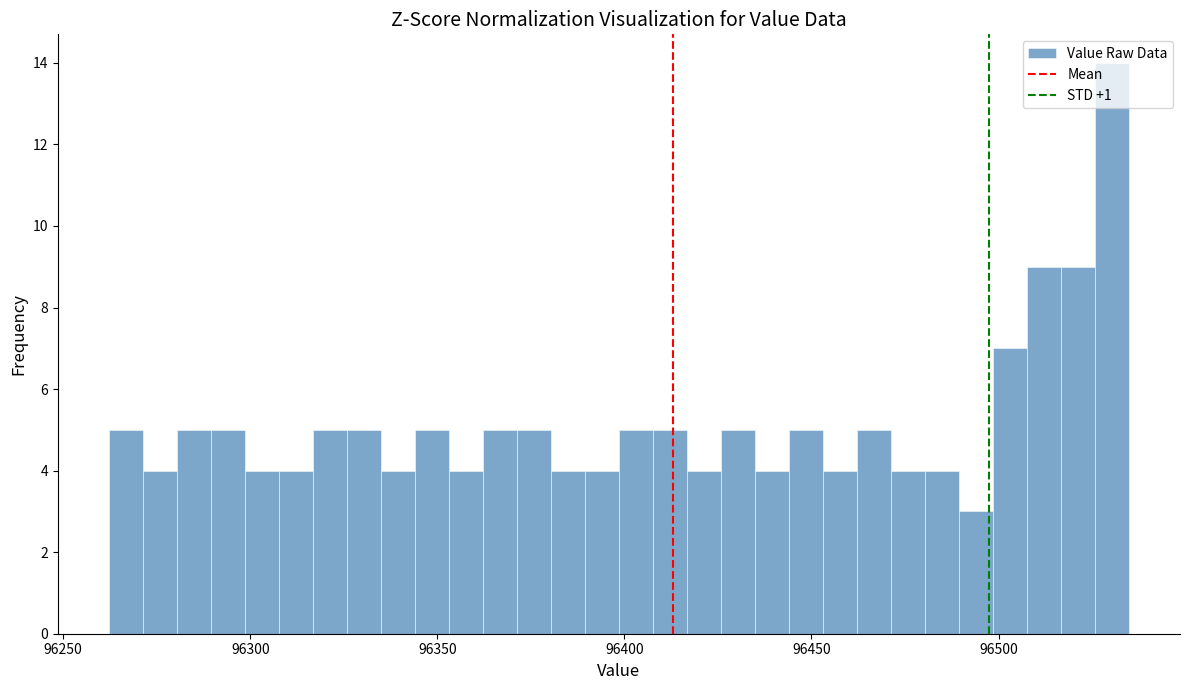

Around what value on the x-axis is the tallest bar? Give the approximate position of its centre, as read against the axis.

96530